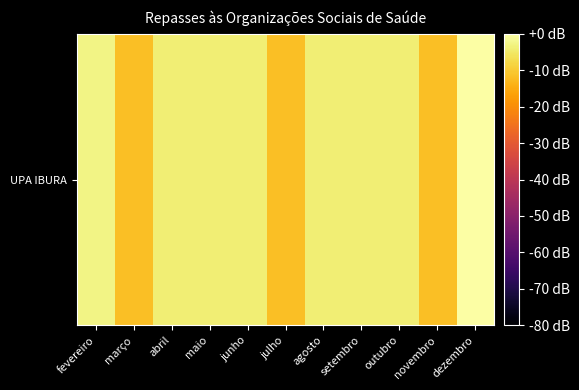

Is it true that the value at abril is -4.0?

True